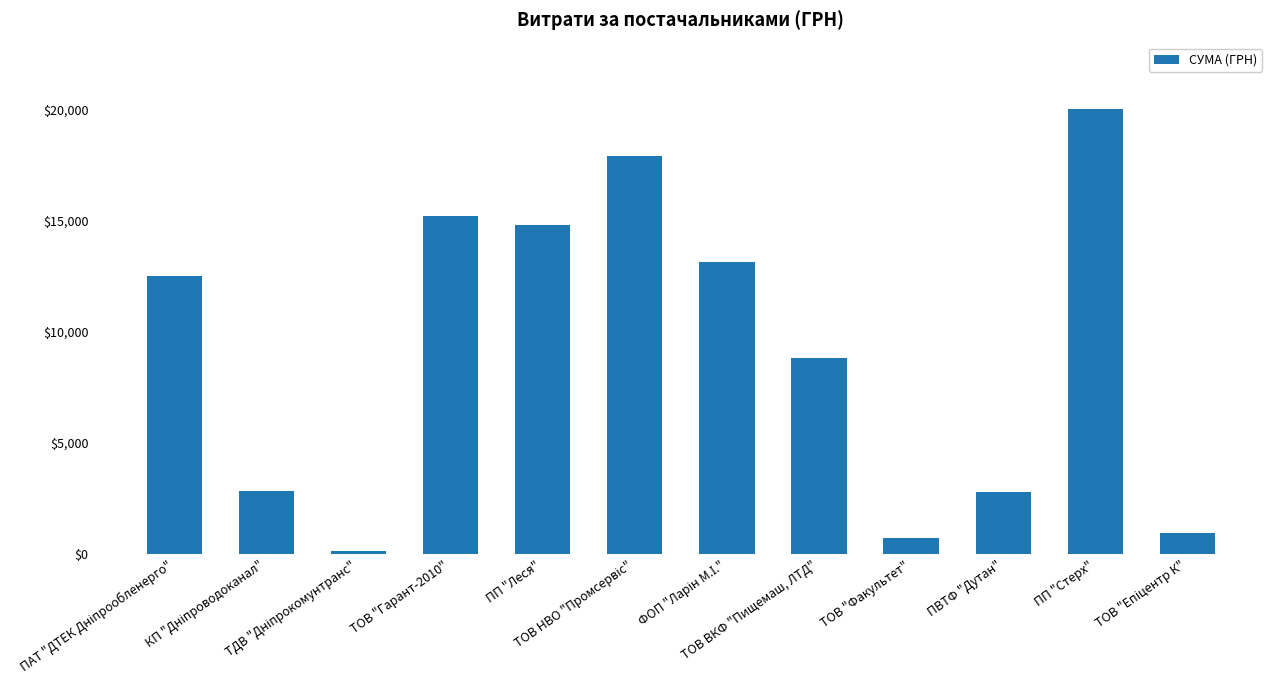

What is the smallest value displayed?

135.7